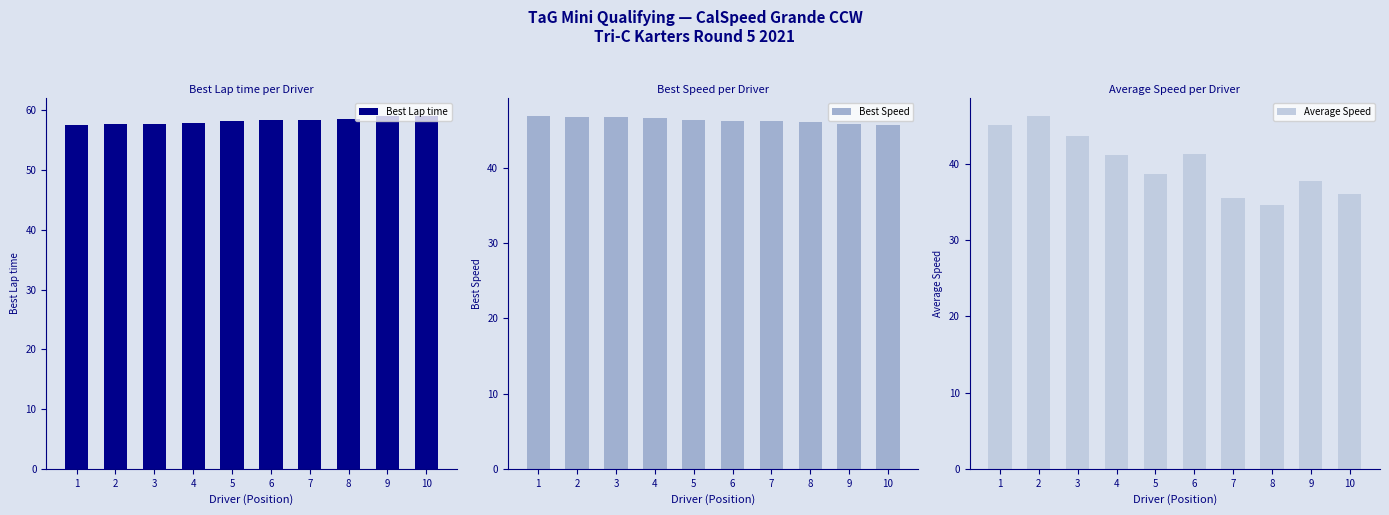

Reading right to left, what are all the values shown in this chart?

Best Lap time: 59.1	58.9	58.6	58.4	58.4	58.2	57.9	57.7	57.7	57.5
Best Speed: 45.7	45.8	46.1	46.2	46.2	46.4	46.6	46.8	46.8	46.9
Average Speed: 36.1	37.7	34.6	35.6	41.3	38.7	41.2	43.7	46.3	45.1